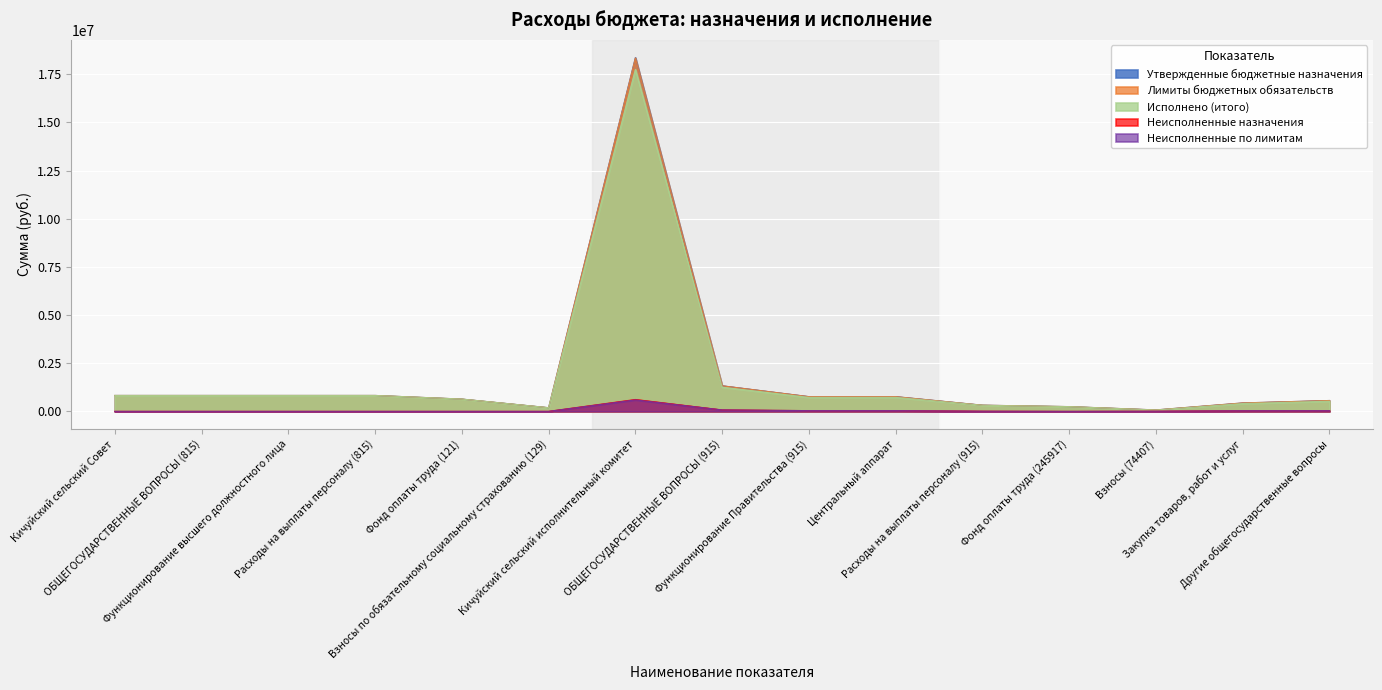

Which category has the lowest value in the Лимиты бюджетных обязательств series?

Взносы (74407)